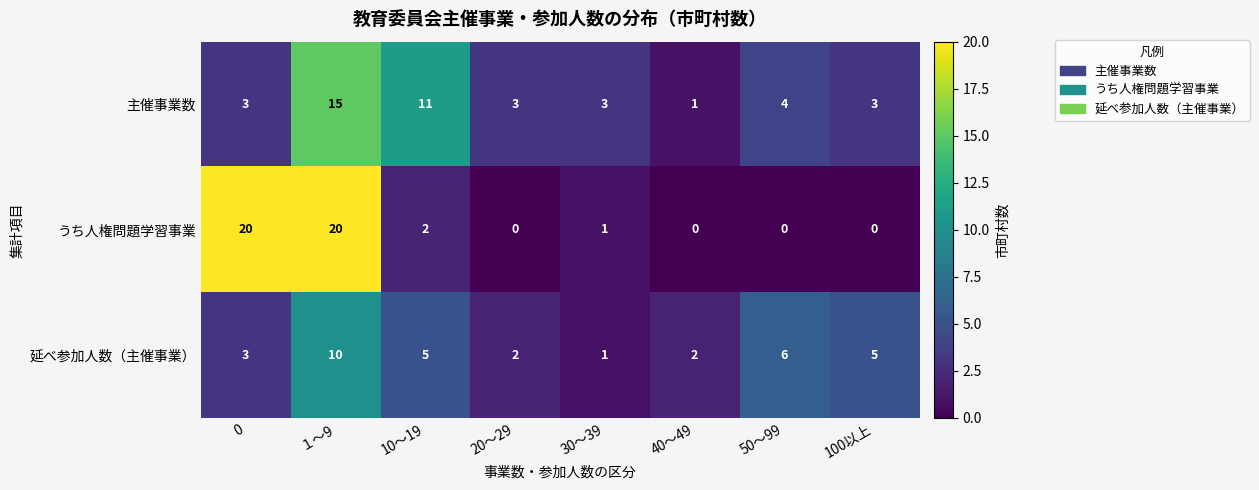

The 延べ参加人数（主催事業） series shows 5 at 10～19. True or false?

True